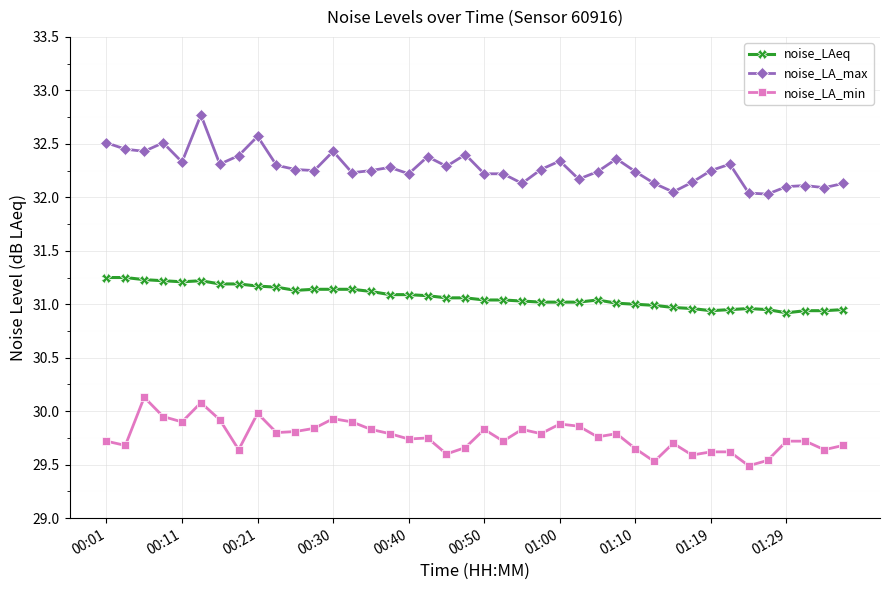

What is the smallest value displayed?

29.5